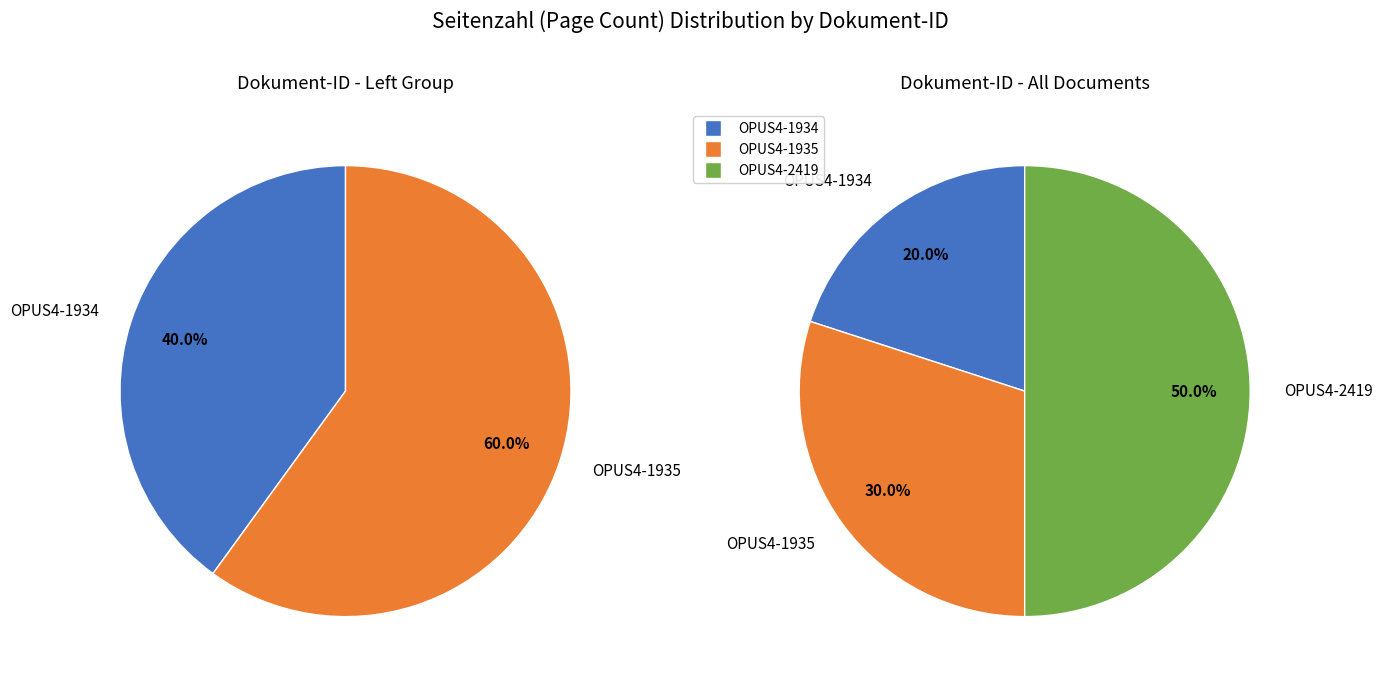

True or false: OPUS4-1934 accounts for 20% of the total.

True